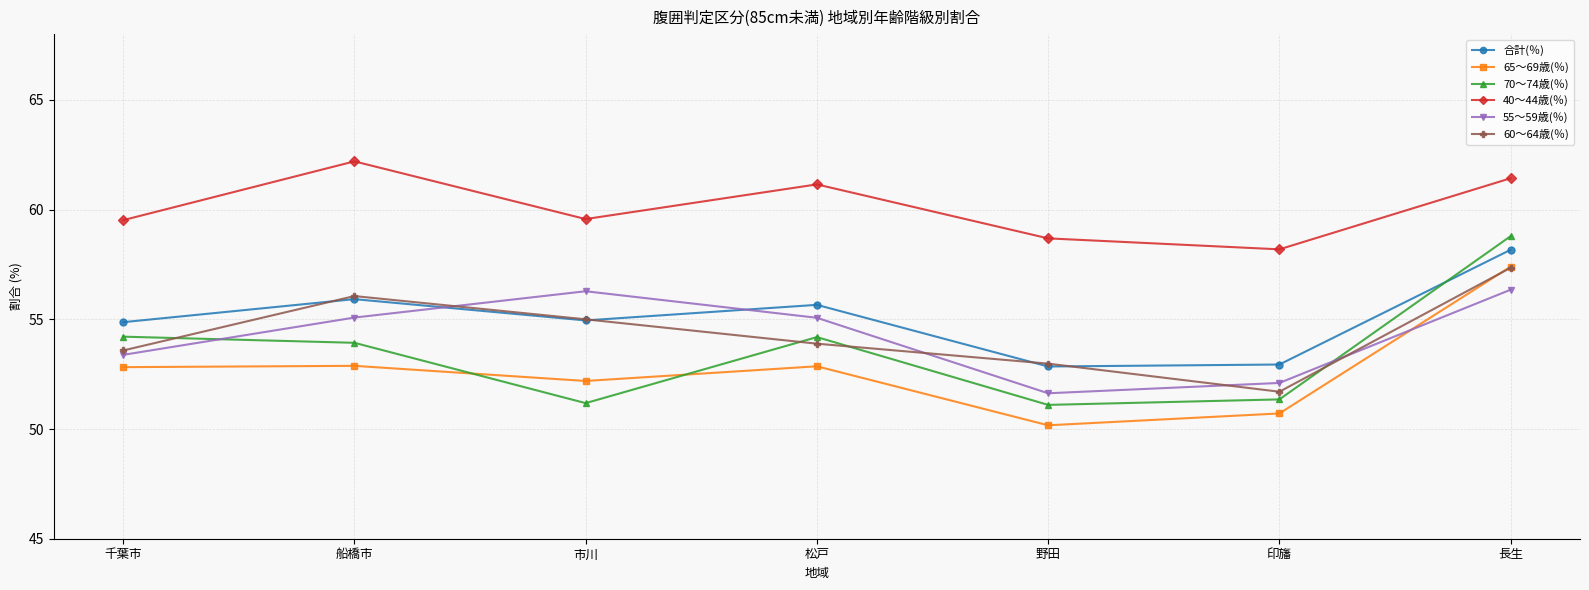

What is the value of the 55～59歳(％) point at the 6th from the left?

52.1